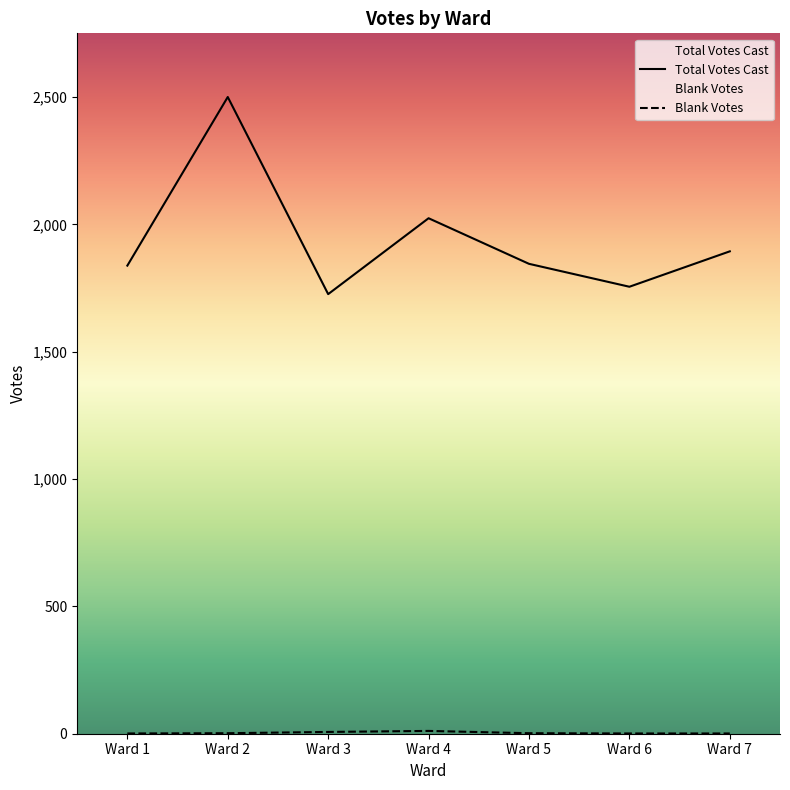

What are all the series names shown in the legend?

Blank Votes, Total Votes Cast